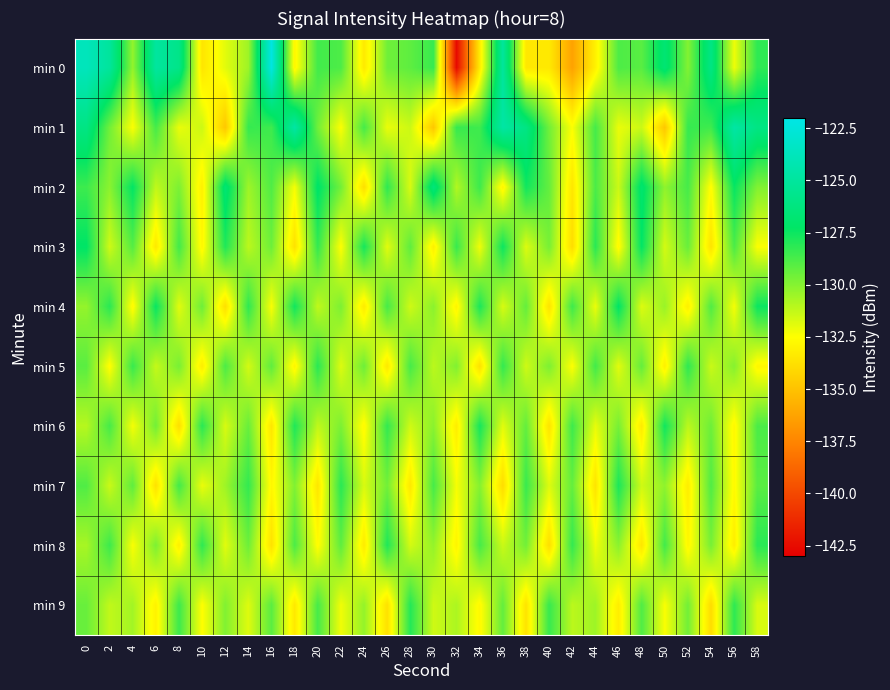

How many categories are shown in the chart?

30